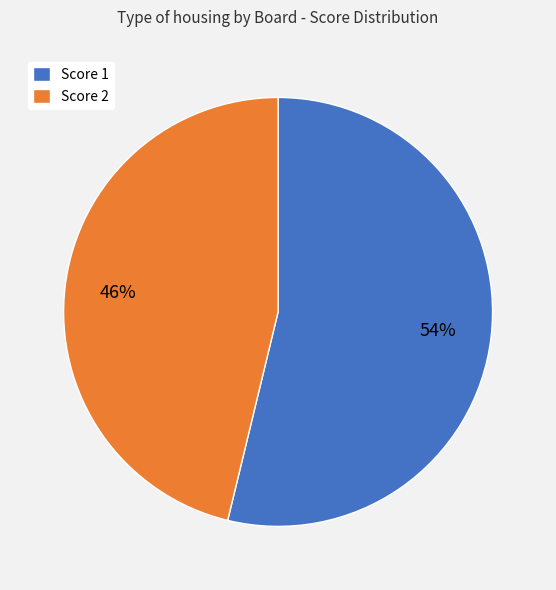

Is it true that Score 1 is 54% of the pie?

True